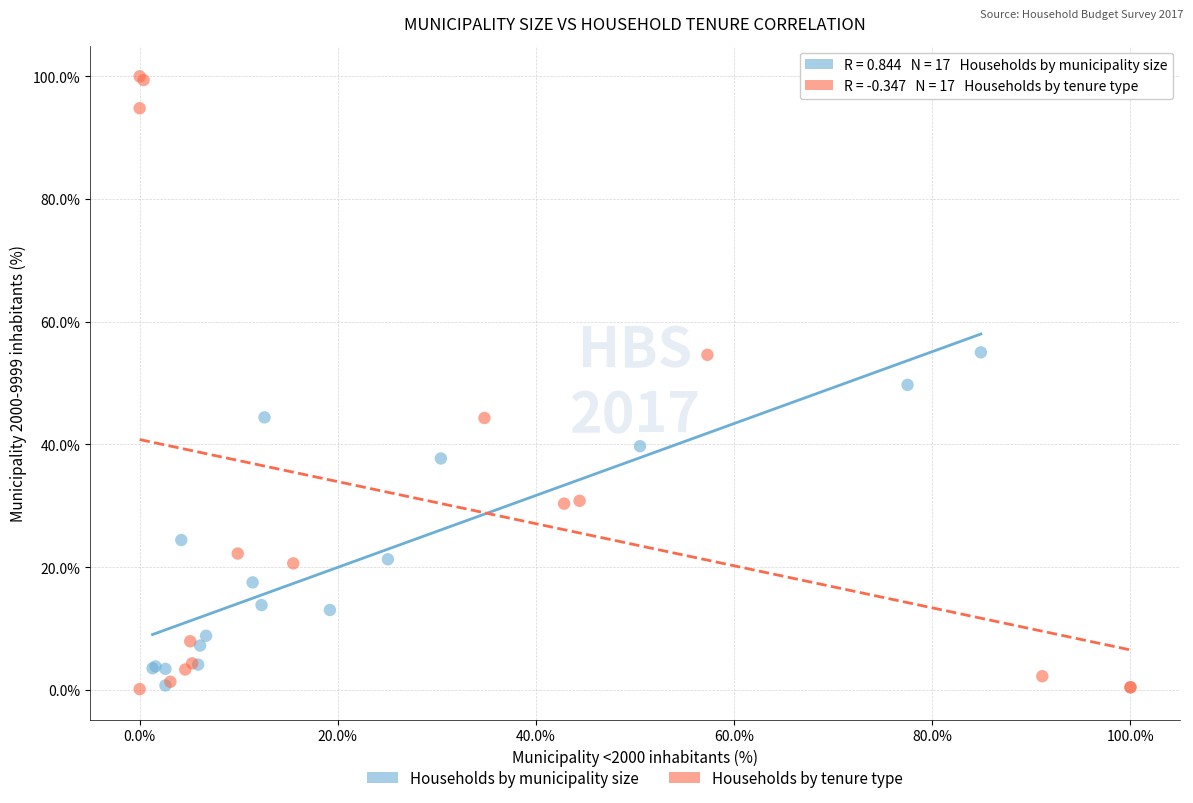

Which series reaches the maximum Y coordinate?

Households by tenure type